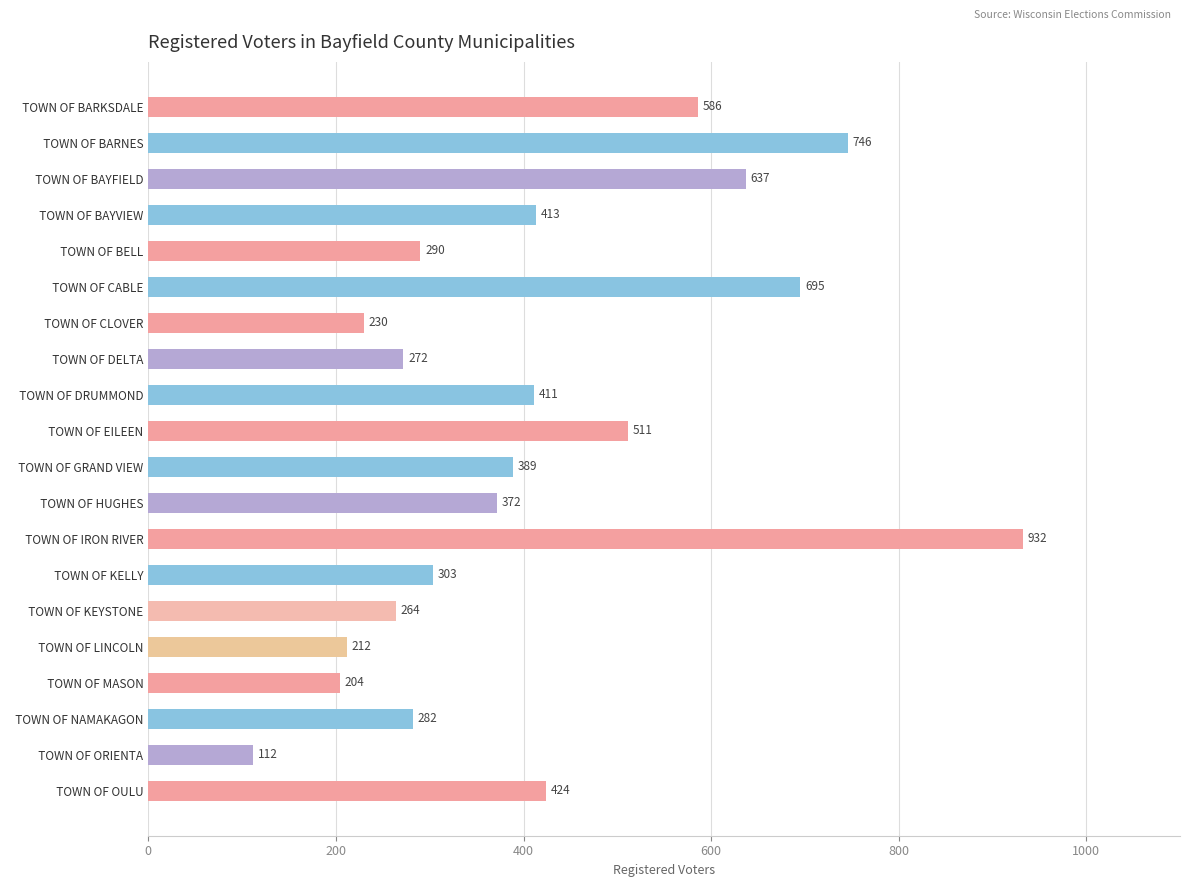

What is the maximum value shown in the chart?

932